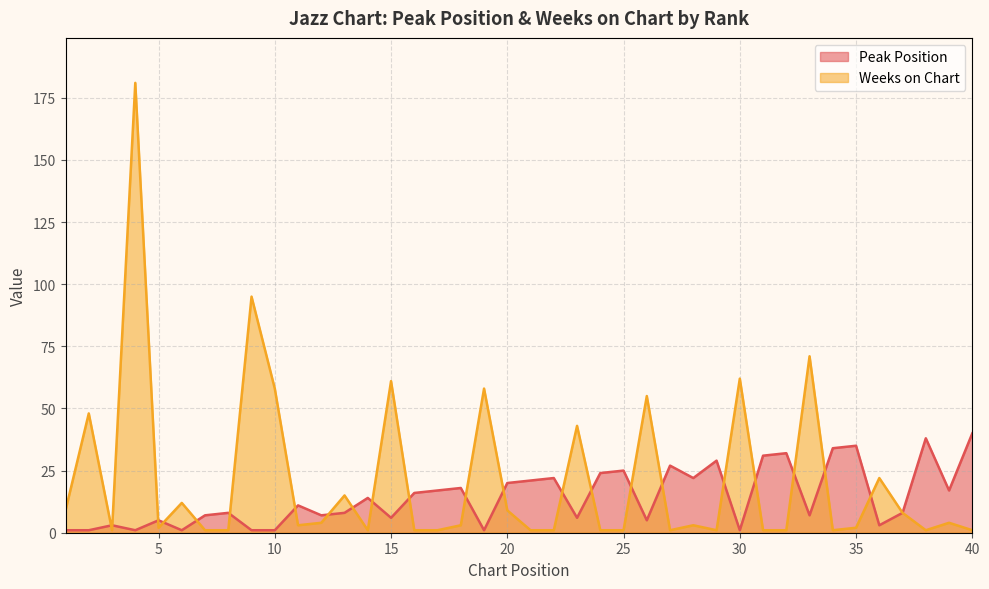

Is it true that Peak Position equals 45 at 27?

False